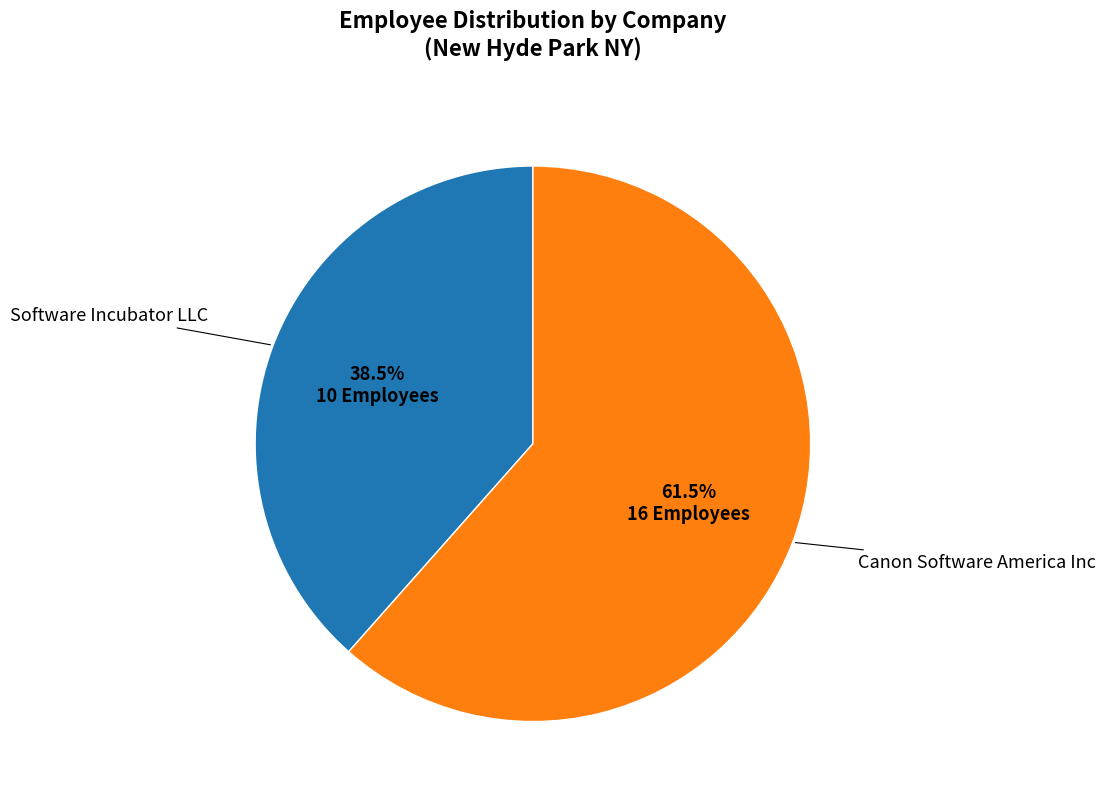

How many slices are in this pie chart?

2